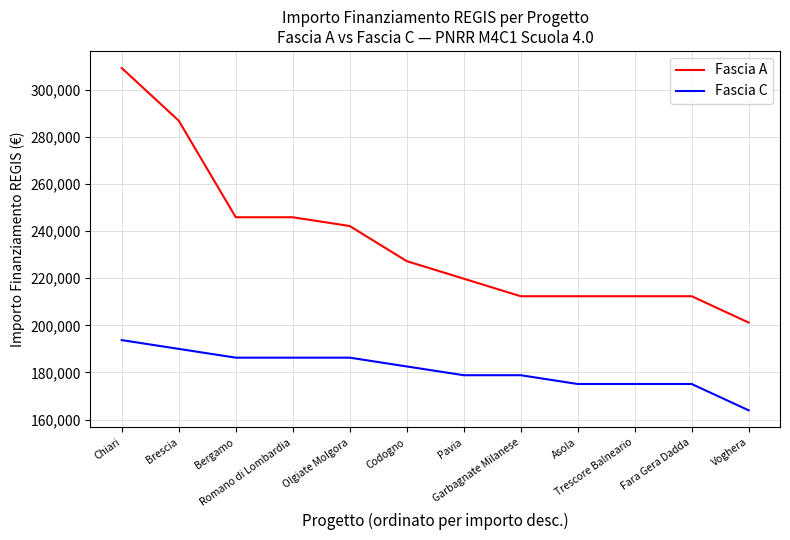

Reading left to right, transcribe all the data shown in this chart.

Fascia A: Chiari=309242.7	Brescia=286887.8	Bergamo=245903.8	Romano di Lombardia=245903.8	Olgiate Molgora=242178.0	Codogno=227274.7	Pavia=219823.1	Garbagnate Milanese=212371.5	Asola=212371.5	Trescore Balneario=212371.5	Fara Gera Dadda=212371.5	Voghera=201194.0
Fascia C: Chiari=193742.4	Brescia=190016.6	Bergamo=186290.8	Romano di Lombardia=186290.8	Olgiate Molgora=186290.8	Codogno=182565.0	Pavia=178839.1	Garbagnate Milanese=178839.1	Asola=175113.3	Trescore Balneario=175113.3	Fara Gera Dadda=175113.3	Voghera=163935.9